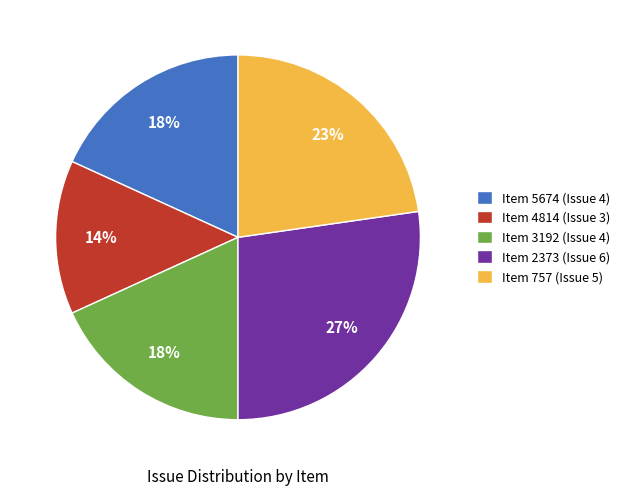

To the nearest percent, what portion does Item 757 (Issue 5) represent?

23%